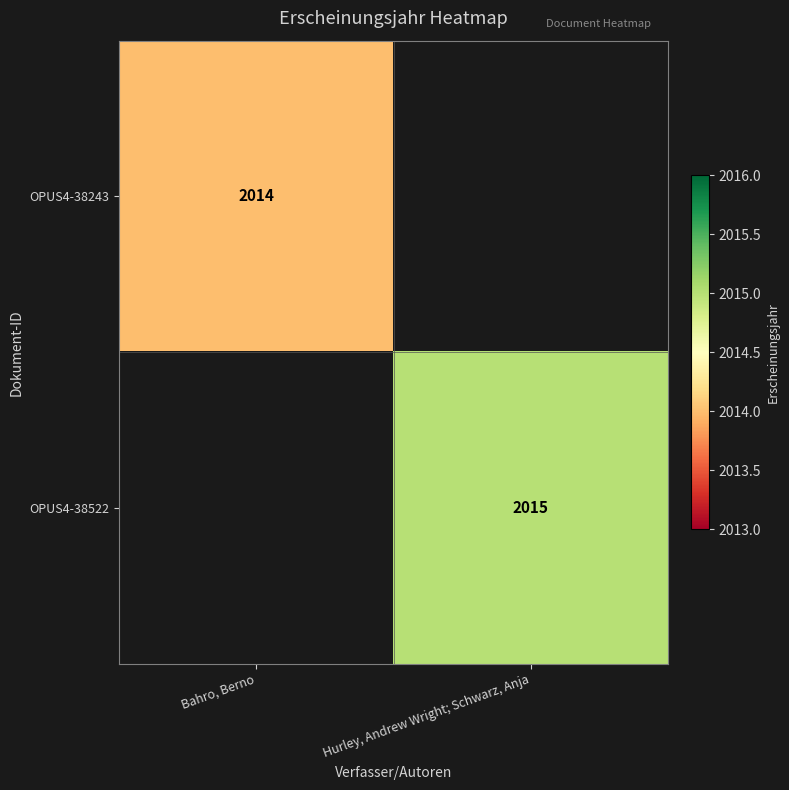

The OPUS4-38243 series shows 2014 at Bahro, Berno. True or false?

True